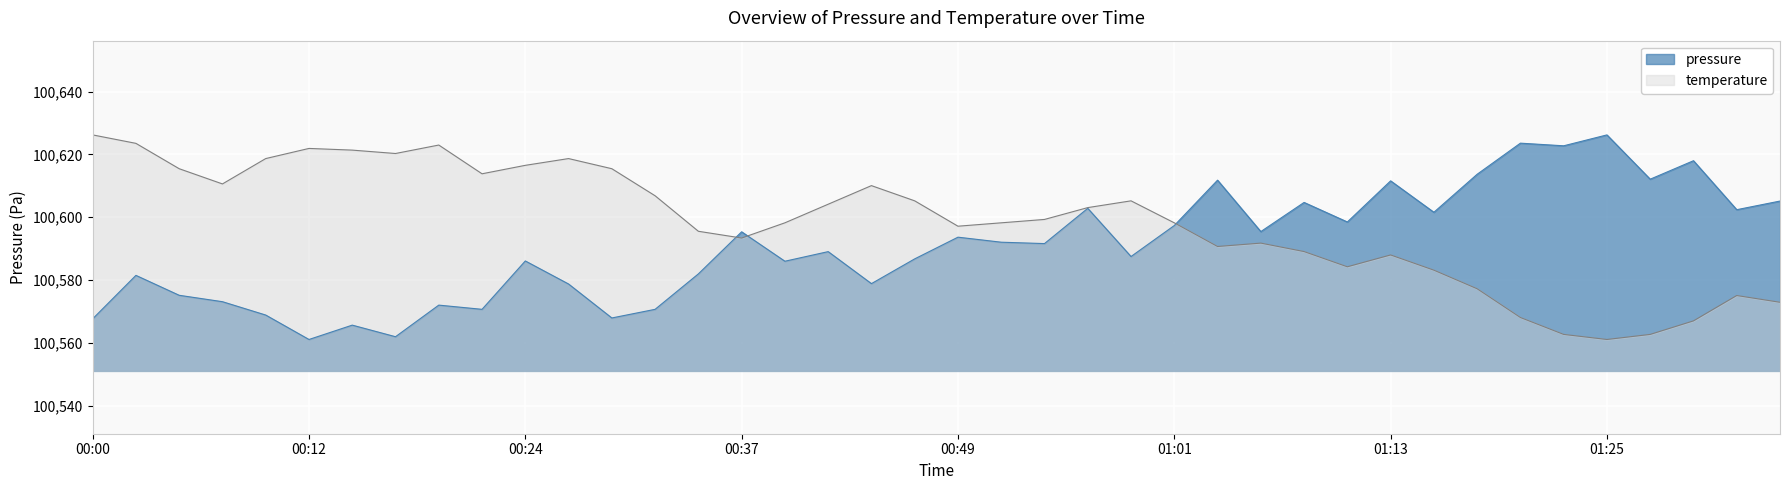

Where is the first local minimum for pressure?

00:12